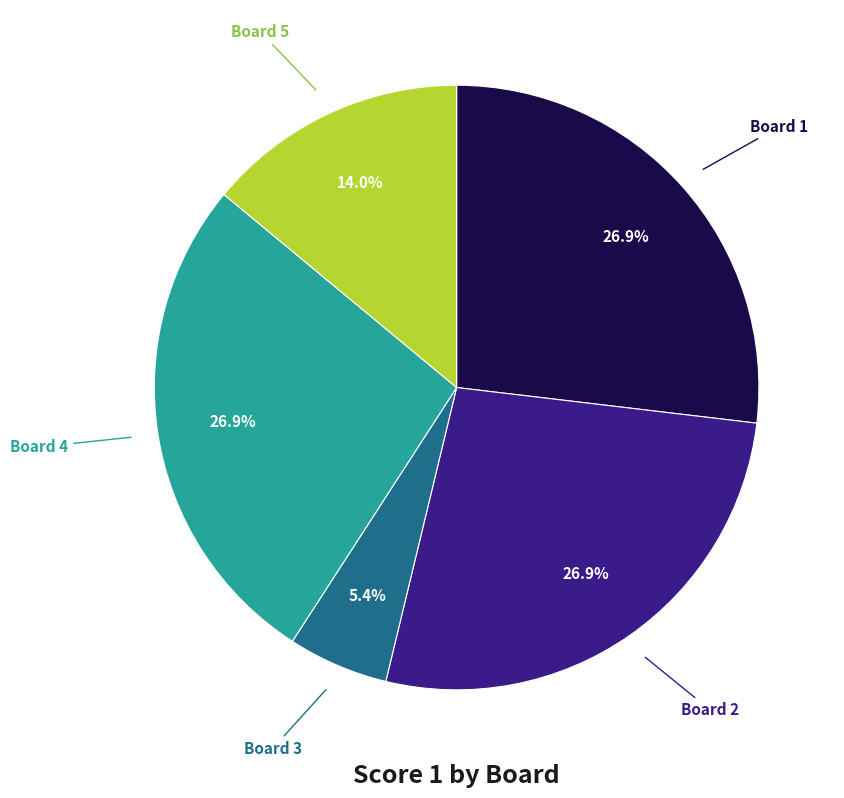

Does any single category account for the majority?

No